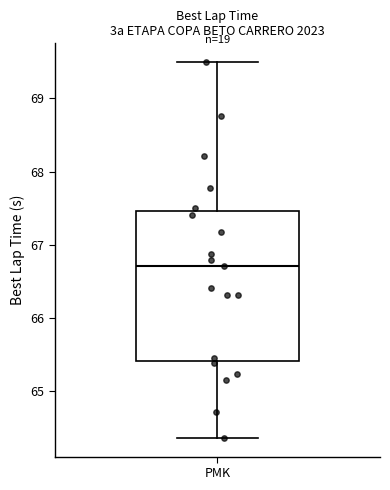

Where is the upper edge of the box for PMK on the y-axis? The values are not printed on the chart, so give them approximately, as read against the axis.

67.5